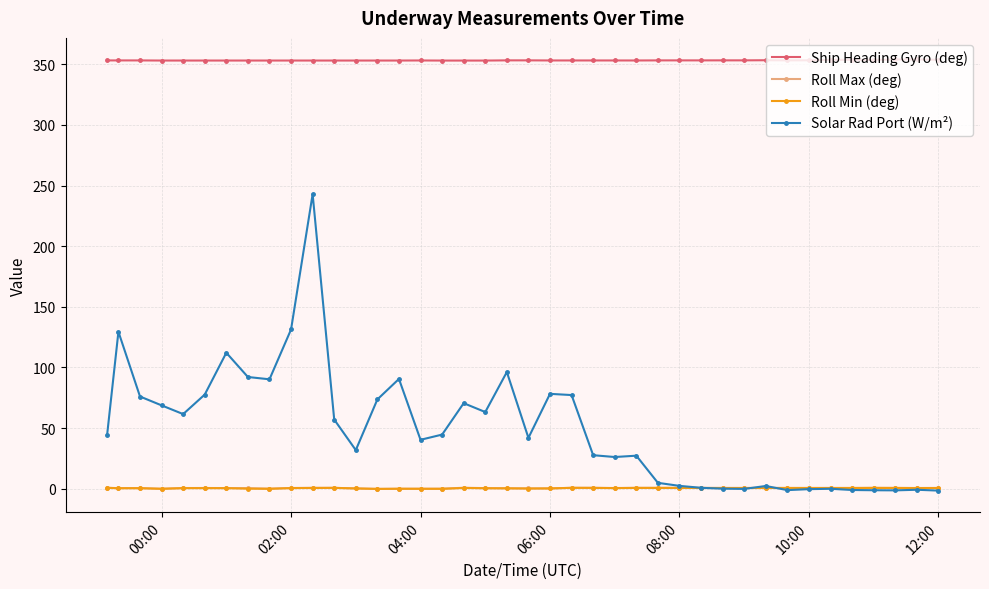

True or false: Ship Heading Gyro (deg) has more than 0 interior local peaks.

True